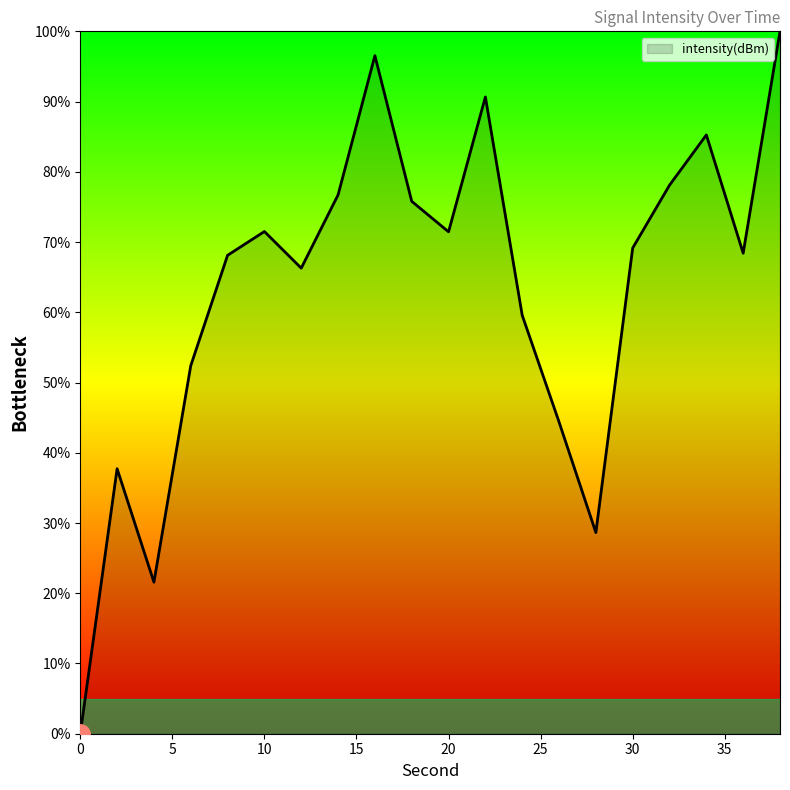

How many lines are shown in the chart?

1